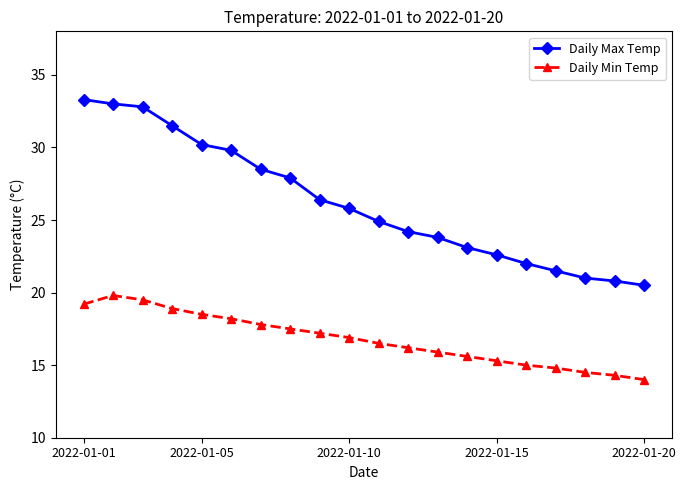

What is the lowest value of the Daily Max Temp series?

20.5